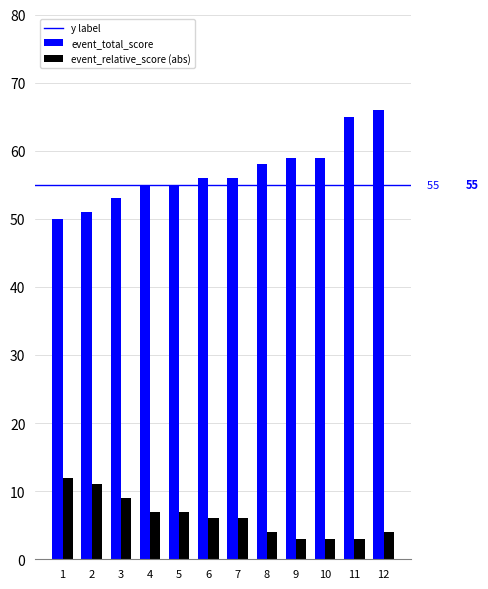

Rank the series by their average value, from highest to lowest.

event_total_score, event_relative_score (abs)